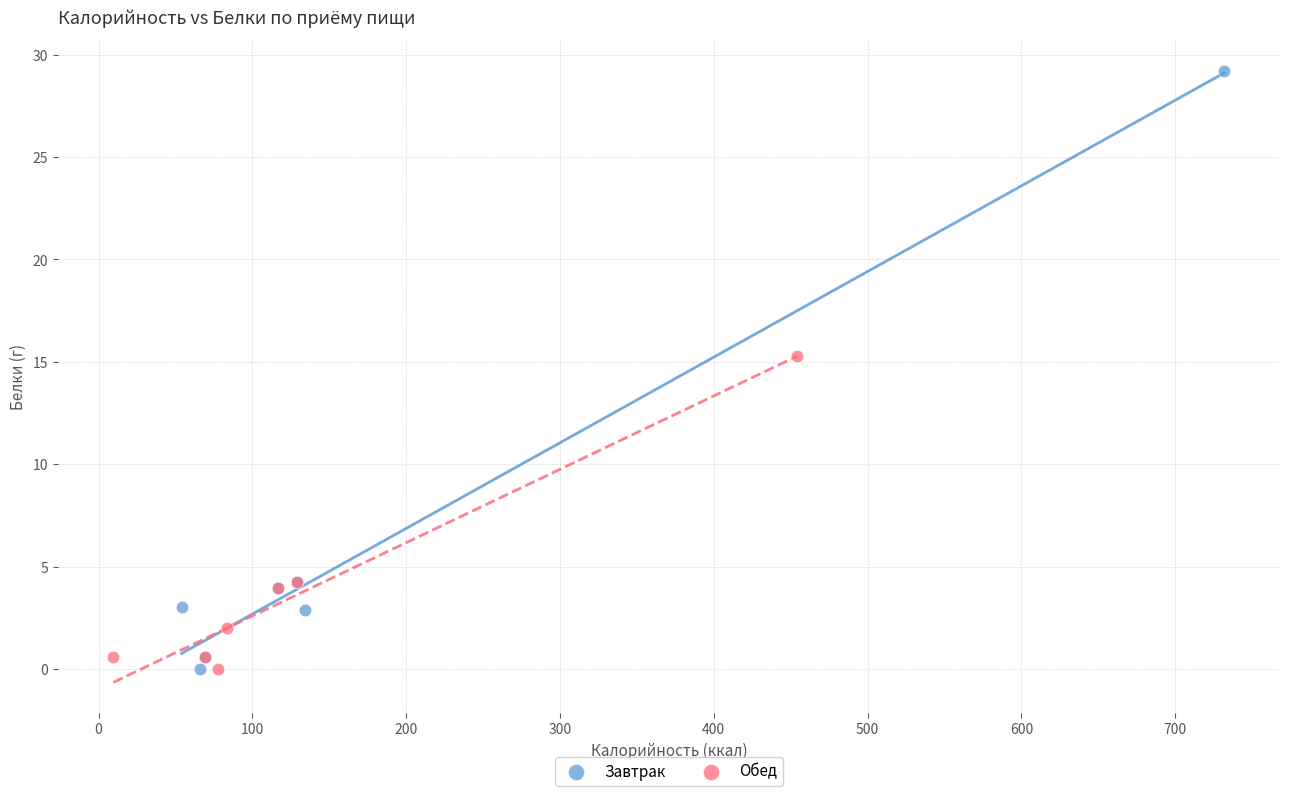

Which series reaches the maximum Y coordinate?

Завтрак